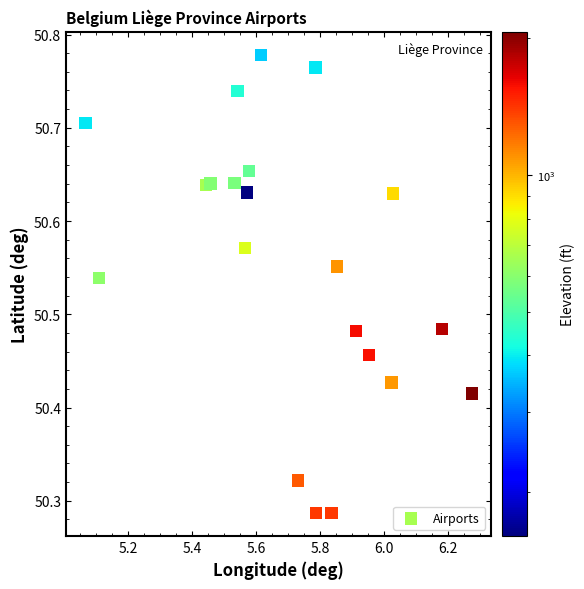

What is the range of X values (max minus min)?

1.2